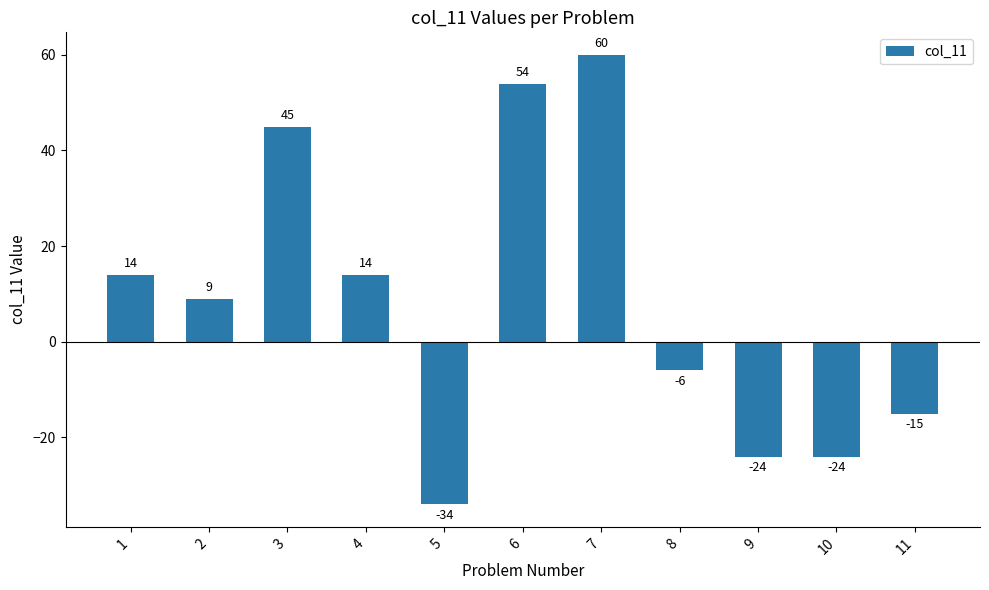

Read the value at 2.

9